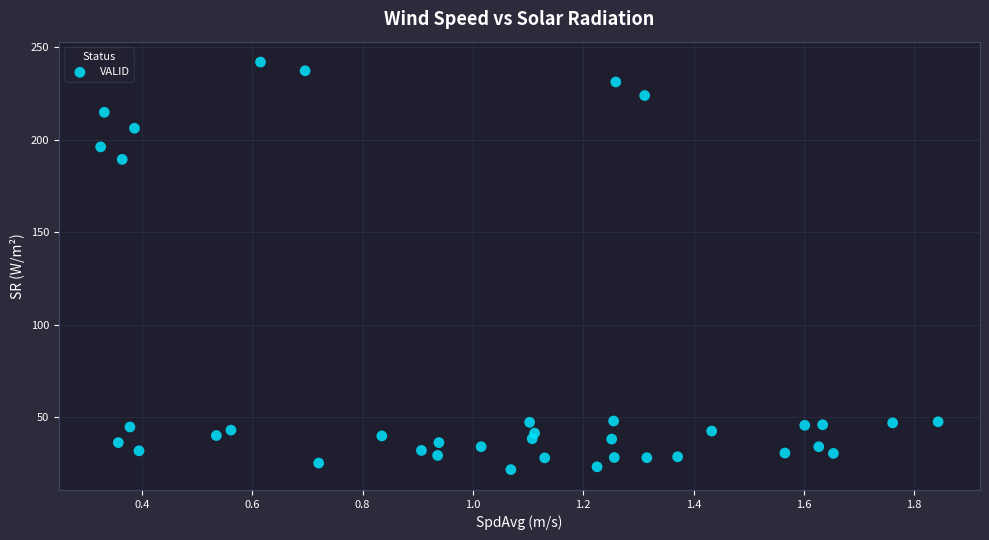

What Y value in the scatter plot is closest to 131?

189.4